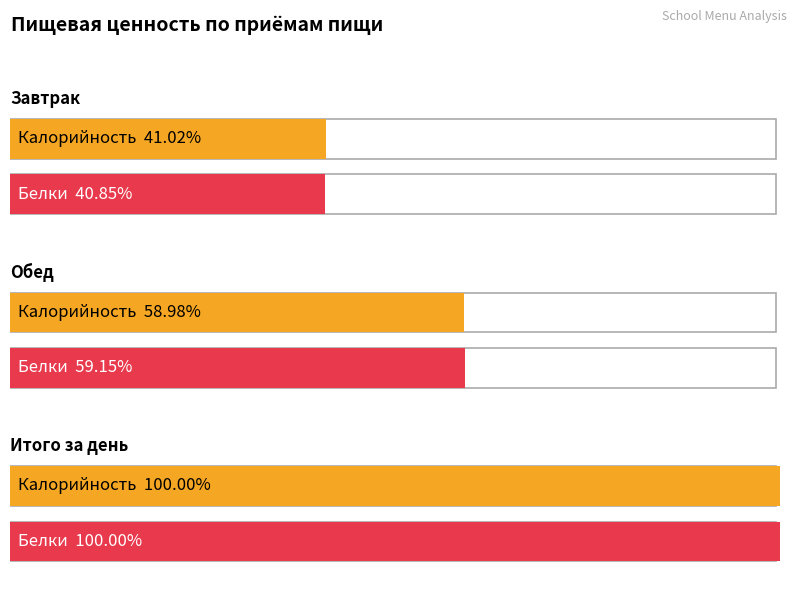

How many groups of bars are there?

3